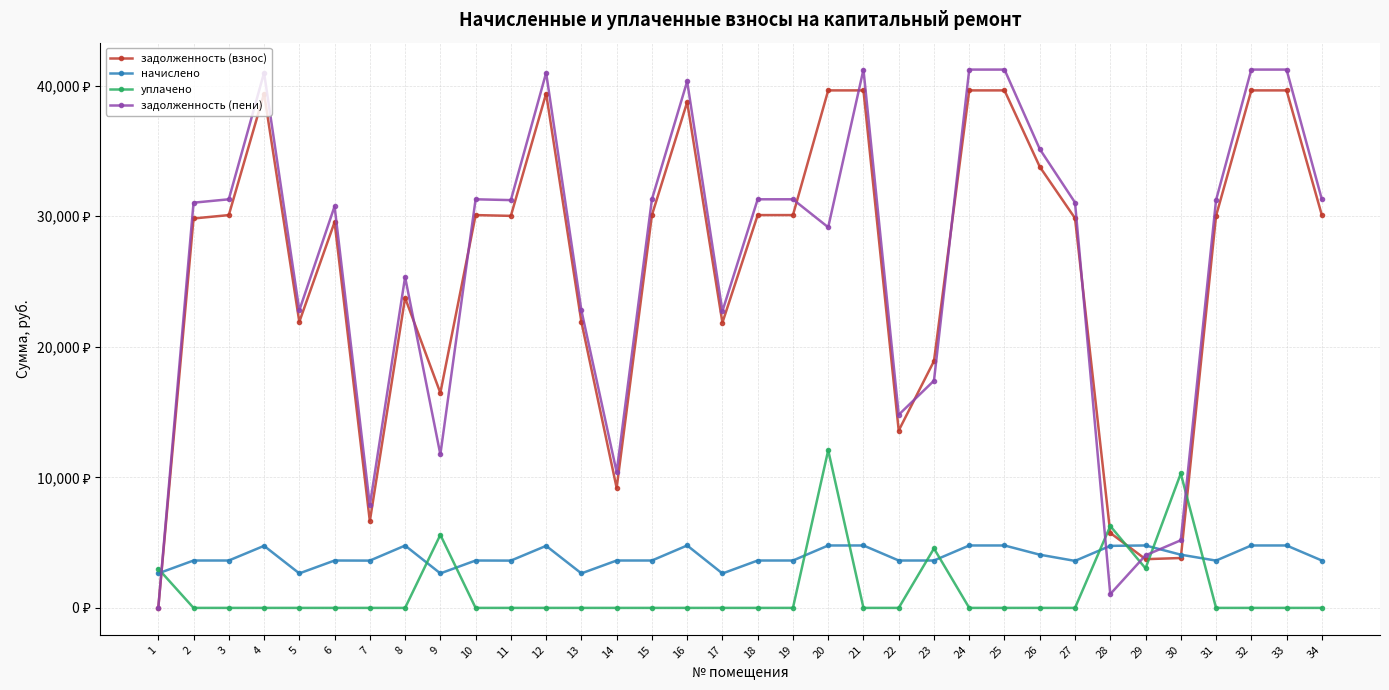

Is this an area chart (filled region under the line)?

No